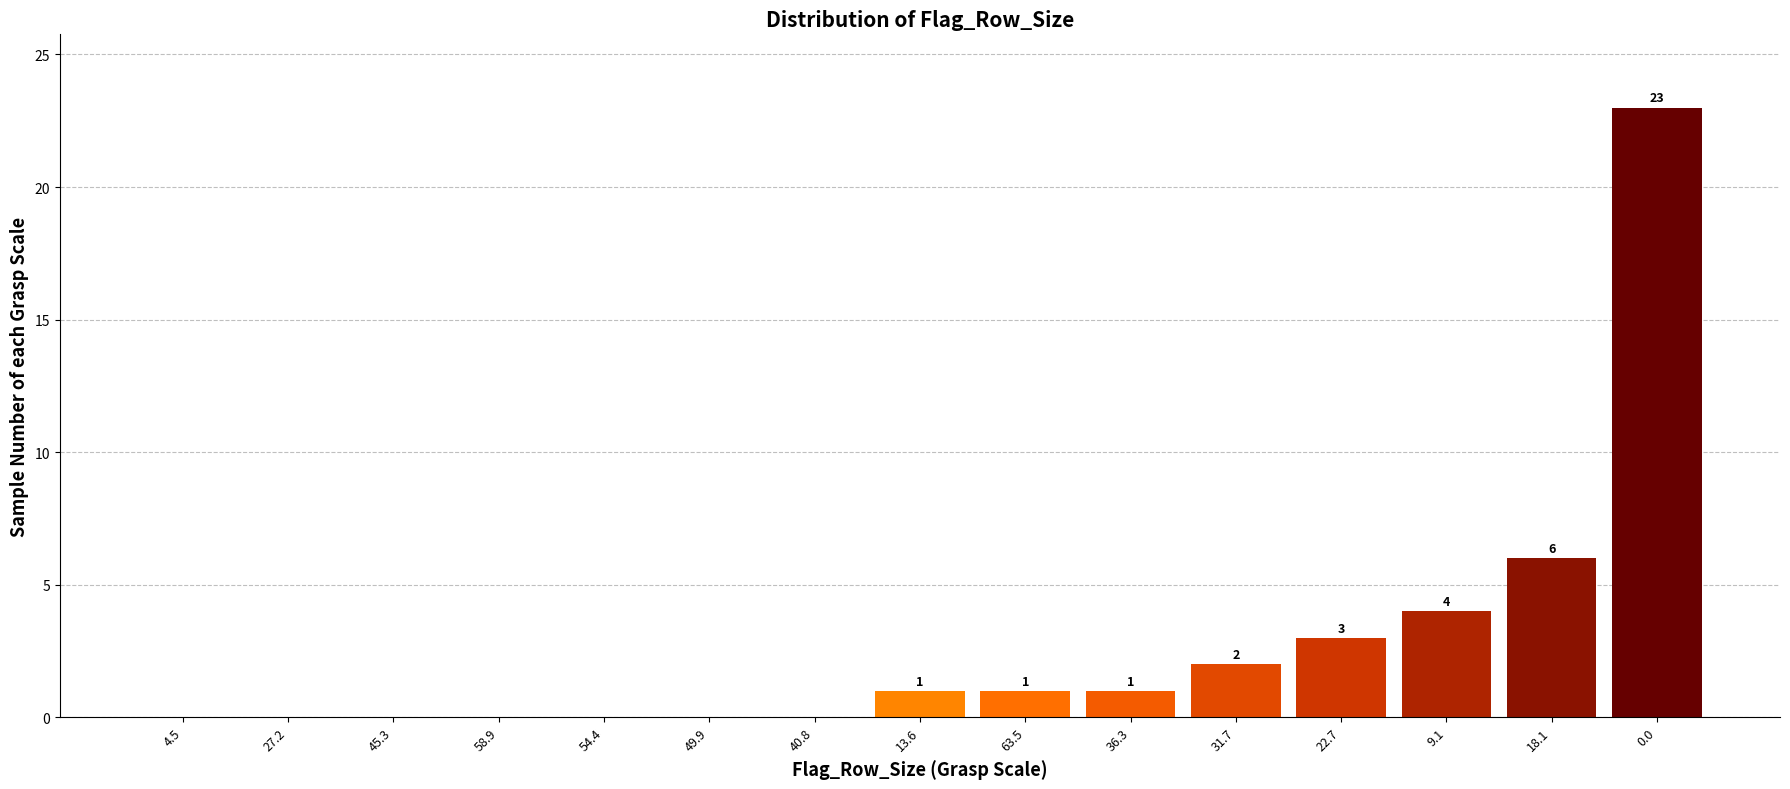

Reading right to left, what are all the values shown in this chart?

0.0=23	18.1=6	9.1=4	22.7=3	31.7=2	36.3=1	63.5=1	13.6=1	40.8=0	49.9=0	54.4=0	58.9=0	45.3=0	27.2=0	4.5=0